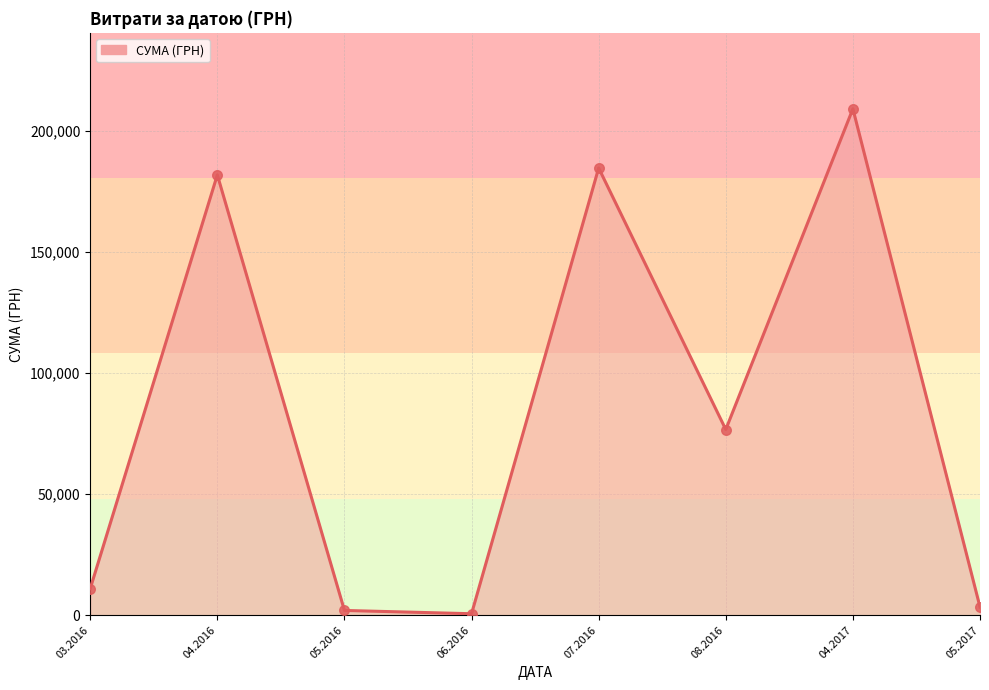

What is the ratio of the value at 08.2016 to the value at 07.2016?

0.4